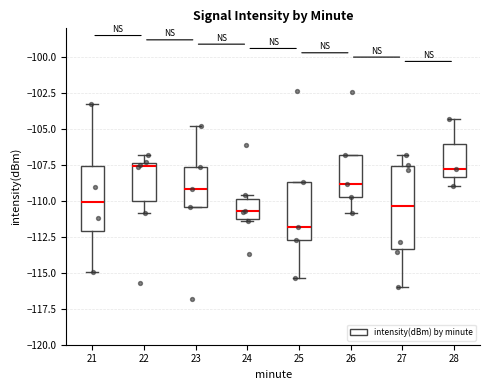

Reading left to right, transcribe this box plot: for each box, give where its median line is, the range the box spans, and where its two whiskers end, as read against the y-axis. The values are not printed on the chart, so give them approximately, as read against the axis.

21: median -110.0, box -112.0 to -107.5, whiskers -115.0 to -103.5
22: median -107.5 (just below the box's upper edge), box -110.0 to -107.5, whiskers -111.0 to -107.0
23: median -109.0, box -110.5 to -107.5, whiskers -110.5 to -105.0
24: median -110.5, box -111.0 to -110.0, whiskers -111.5 to -109.5
25: median -112.0, box -112.5 to -108.5, whiskers -115.5 to -108.5
26: median -109.0, box -109.5 to -107.0, whiskers -111.0 to -107.0
27: median -110.5, box -113.5 to -107.5, whiskers -116.0 to -107.0
28: median -108.0, box -108.5 to -106.0, whiskers -109.0 to -104.5